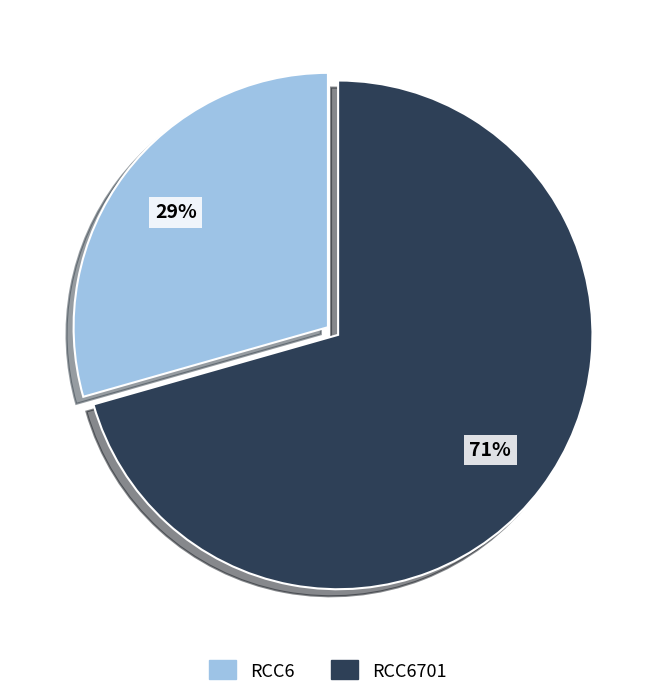

Count the number of slices in the pie.

2